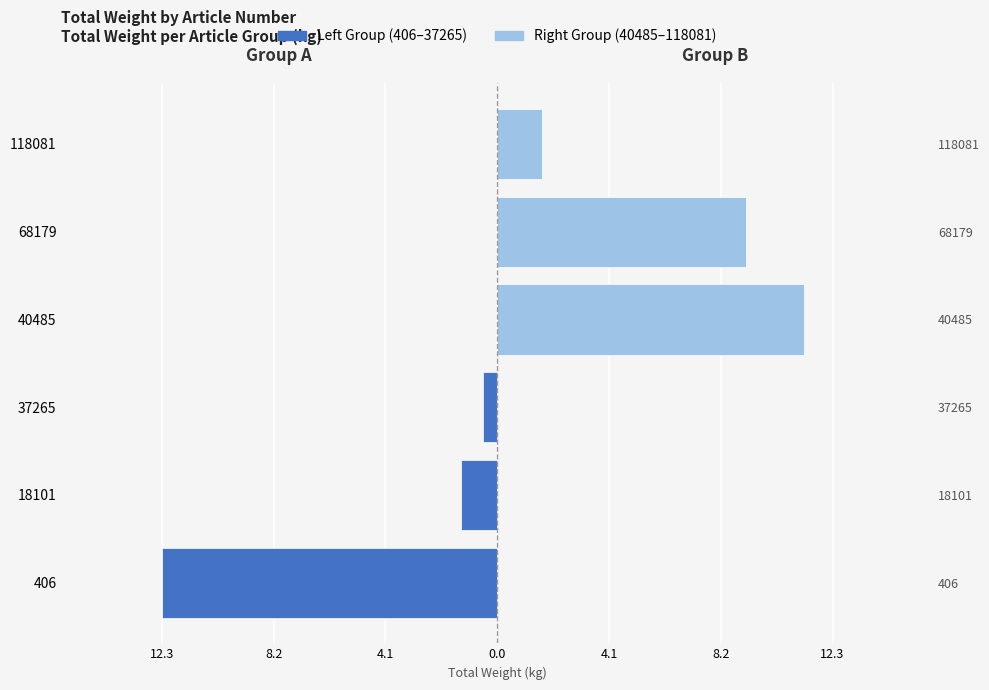

Rank the series at 8.2 from lowest to highest value.

Left Group (406–37265), Right Group (40485–118081)